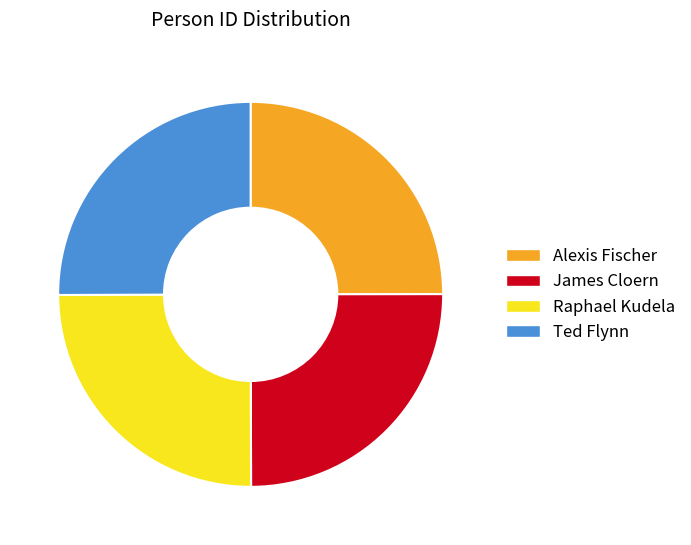

The James Cloern slice represents 25% of the pie. True or false?

True